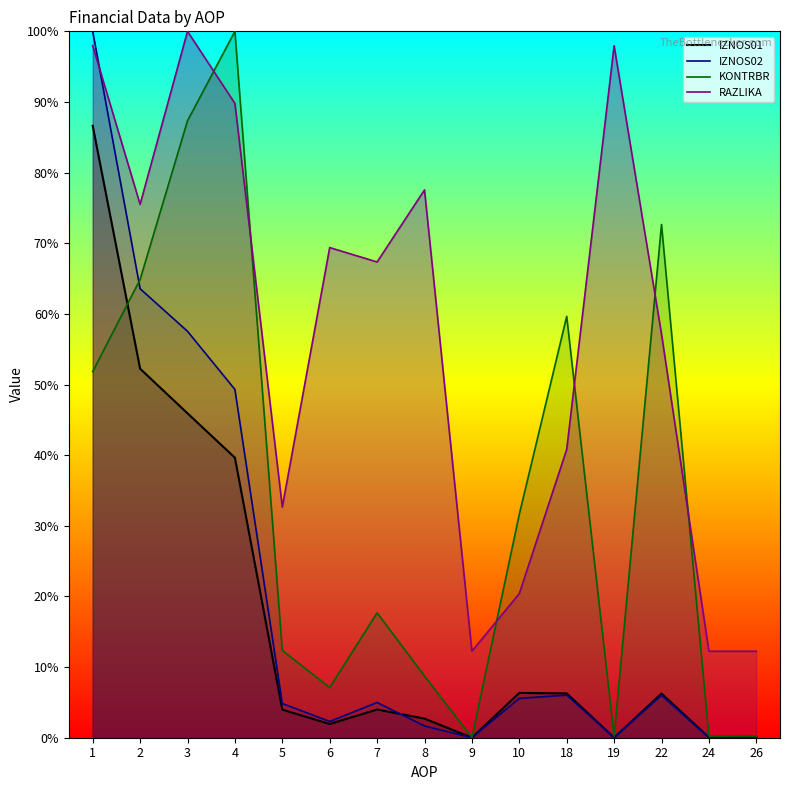

Is it true that KONTRBR equals 0.1 at 10?

False